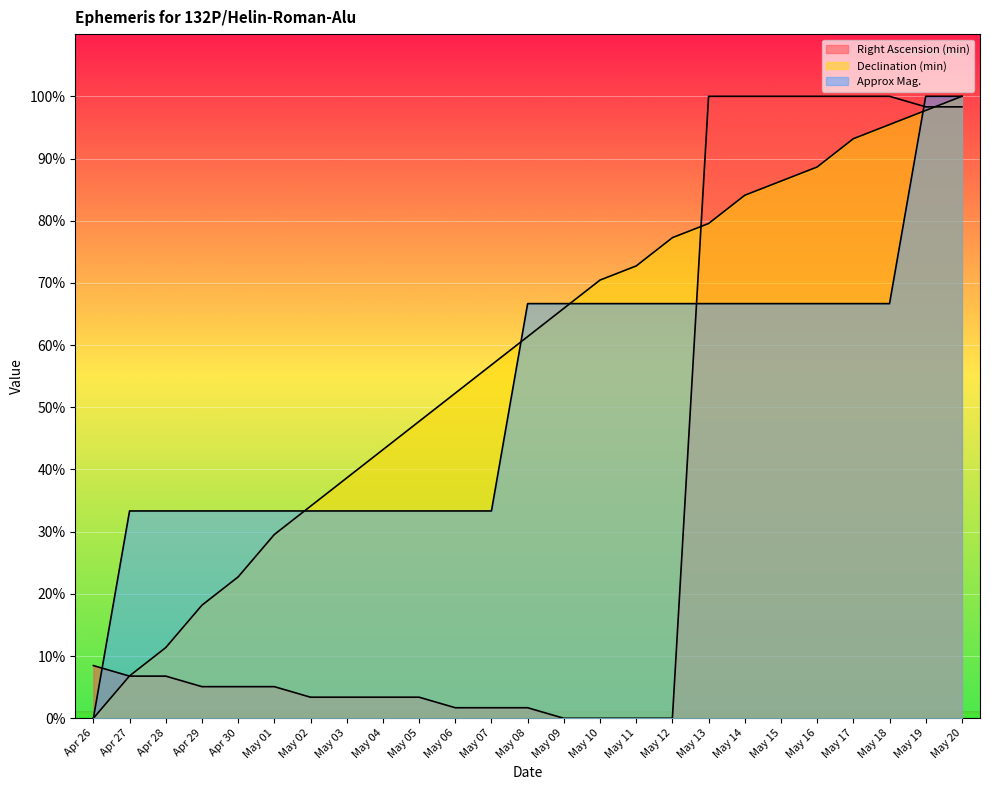

List the series in order of their peak value, lowest first.

Right Ascension (min), Declination (min), Approx Mag.